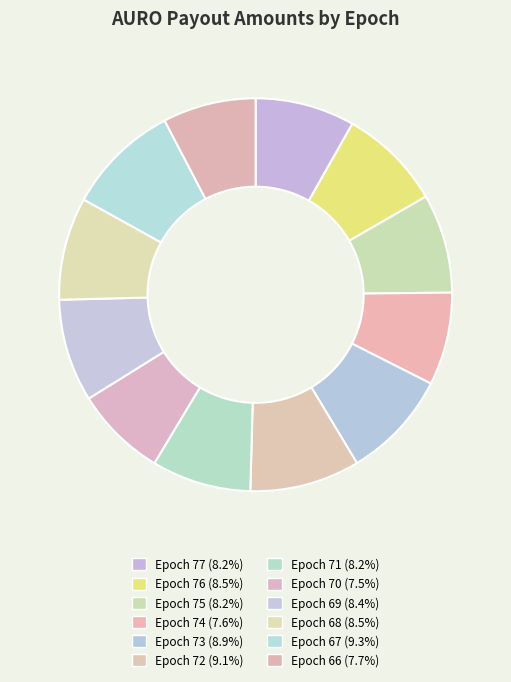

How many segments does this pie chart have?

12